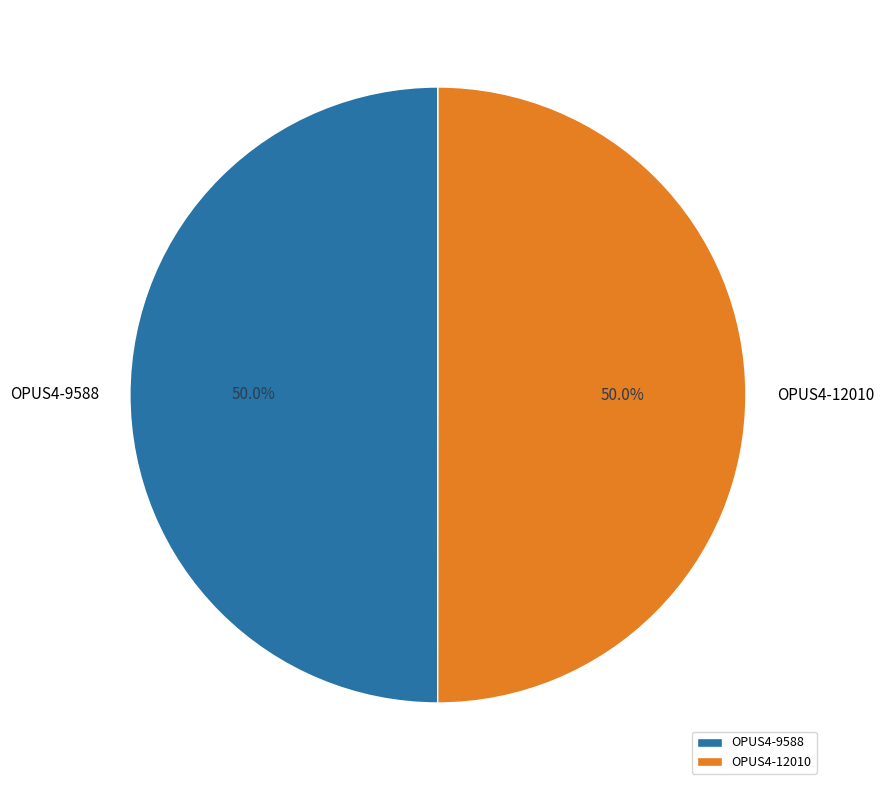

Approximately how many times larger is the value at OPUS4-9588 compared to OPUS4-12010?

1.0